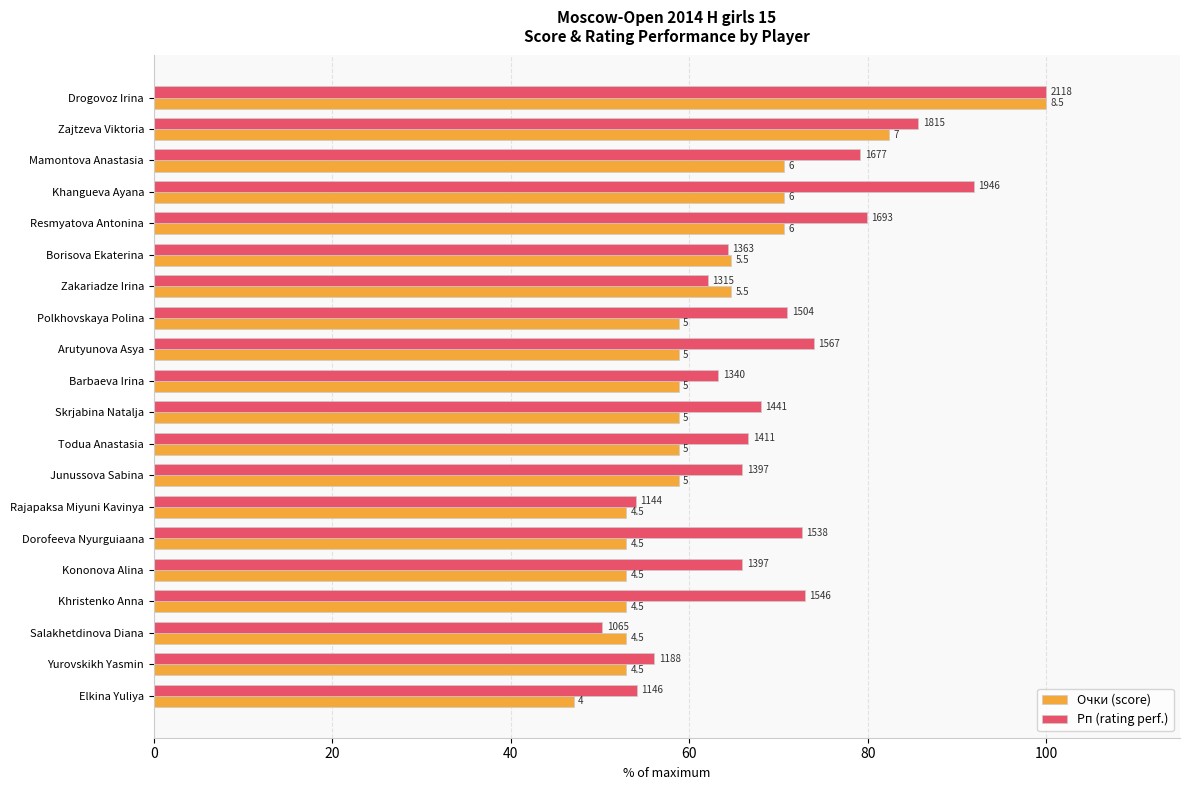

Rank the series by their average value, from lowest to highest.

Очки (score), Рп (rating perf.)